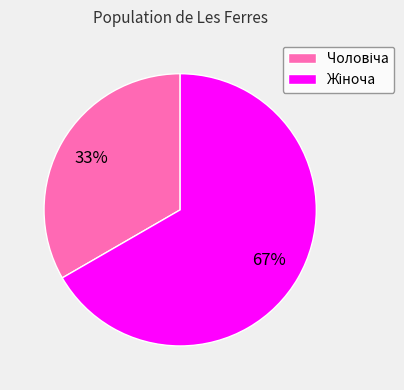

Is there a majority slice in this chart?

Yes